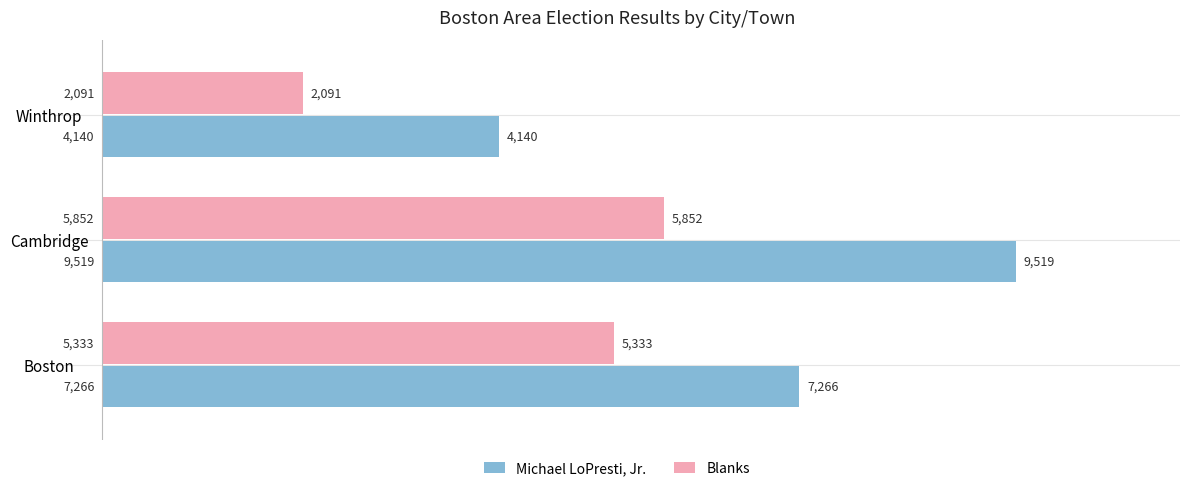

At which label is Blanks closest to 3971?

Boston